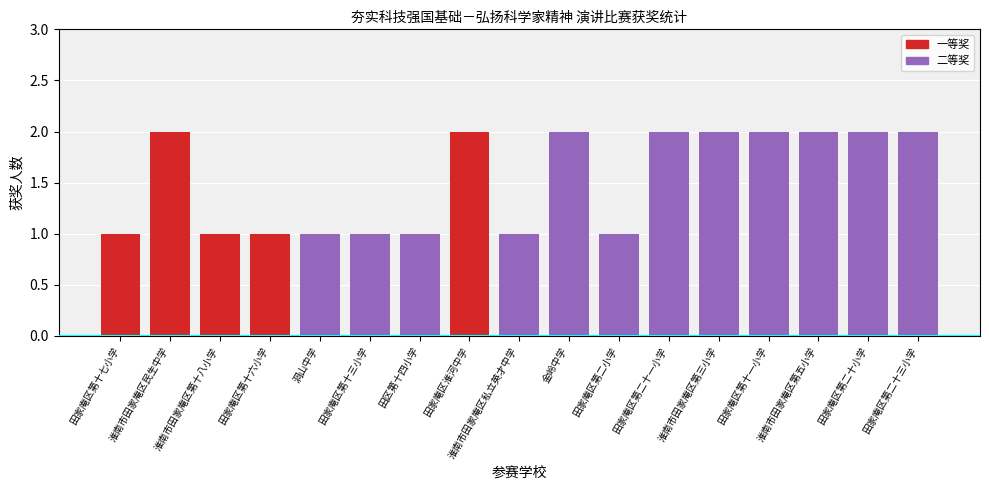

What are all the series names shown in the legend?

一等奖, 二等奖